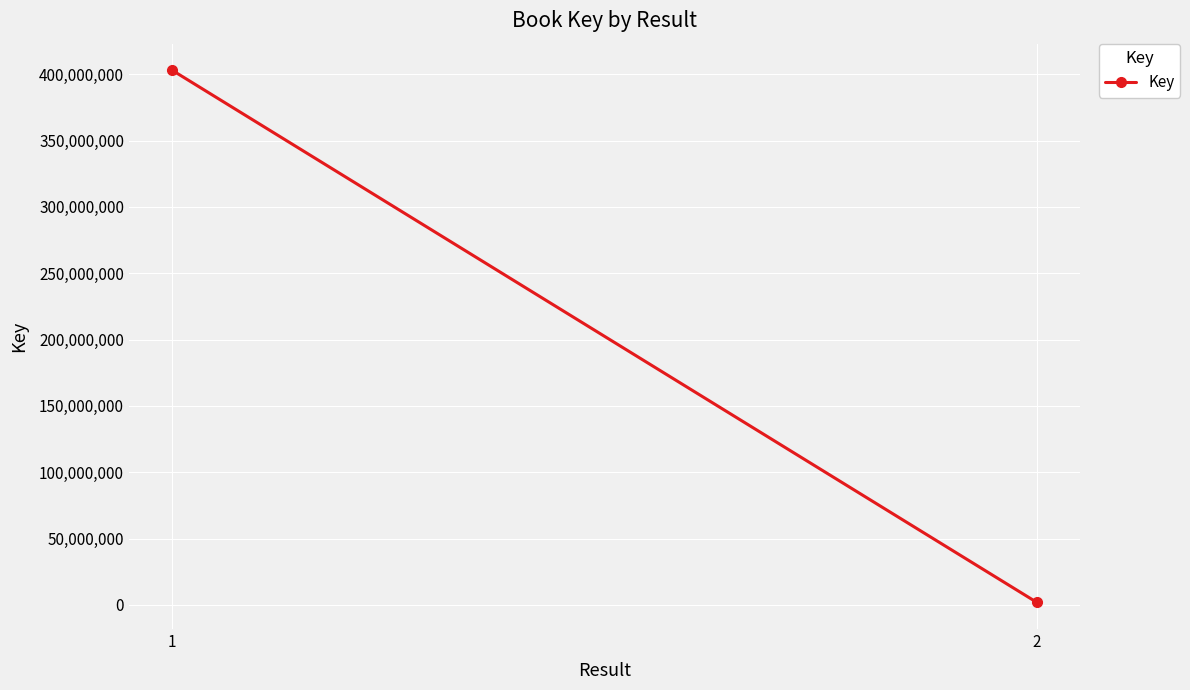

Which has a higher value, 2 or 1?

1